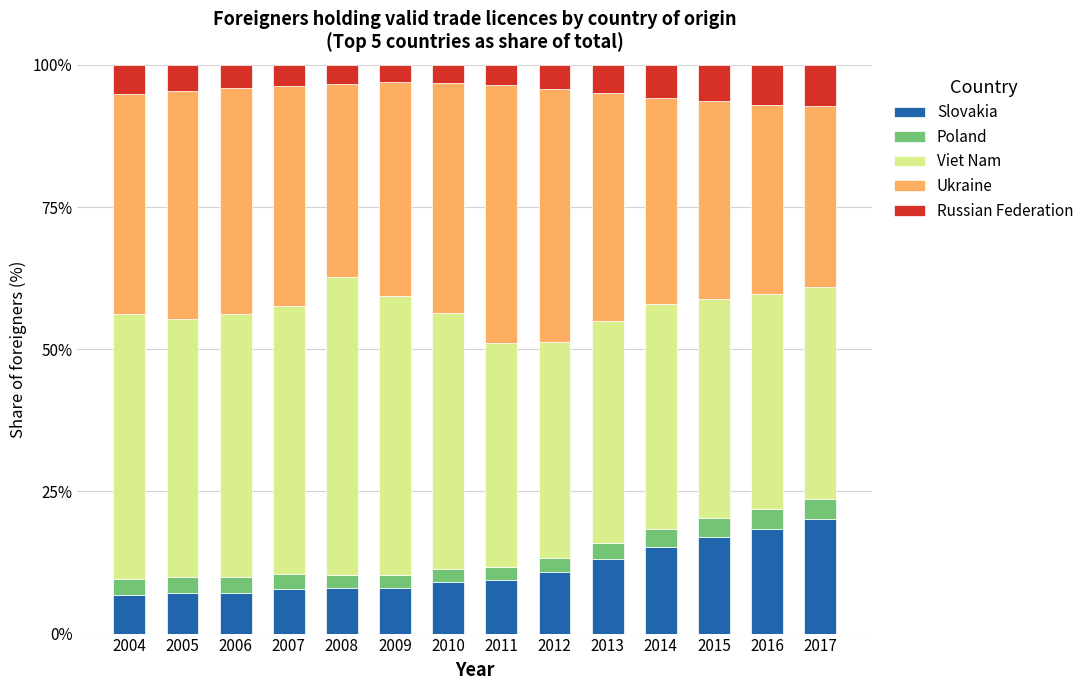

What is the lowest value of the Slovakia series?

6.8